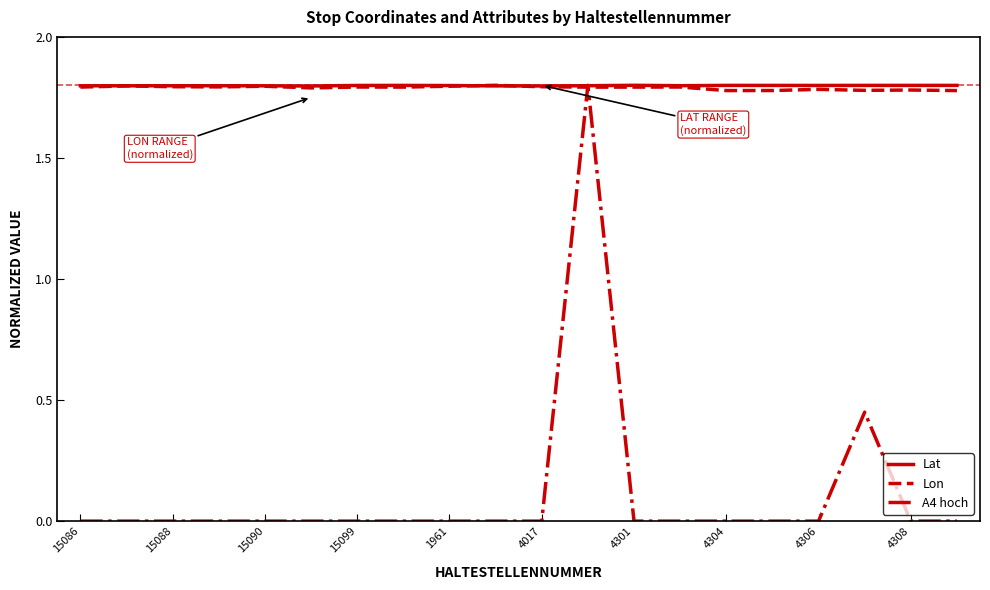

Which series has the largest range (max minus min)?

A4 hoch